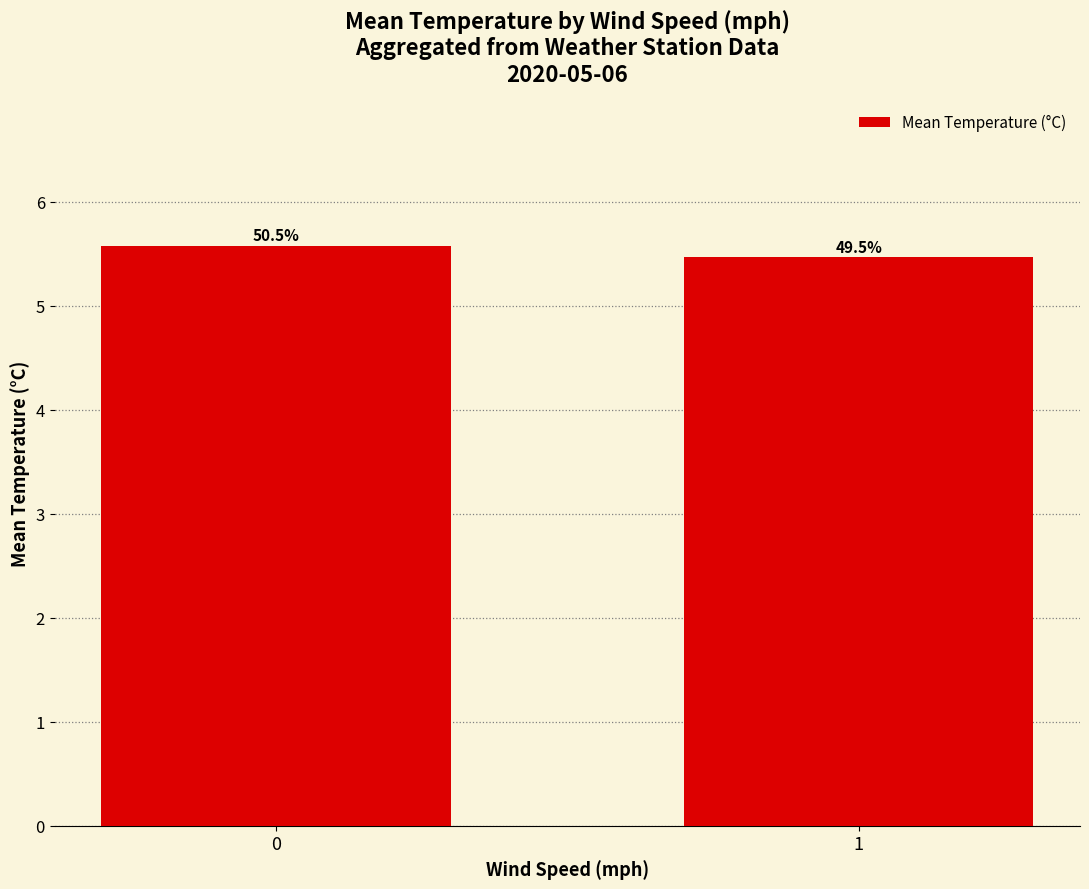

Which category has the lowest value across all series?

1